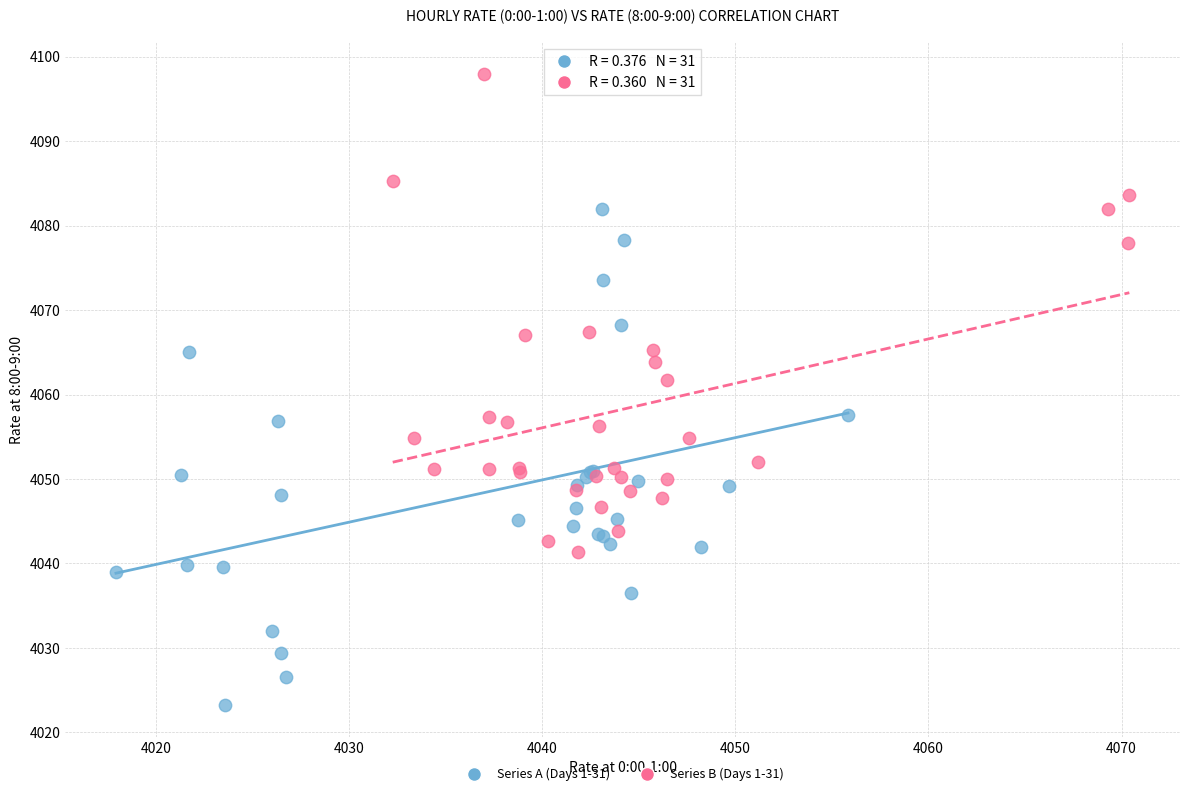

Which series reaches the minimum Y coordinate?

Series A (Days 1-31)